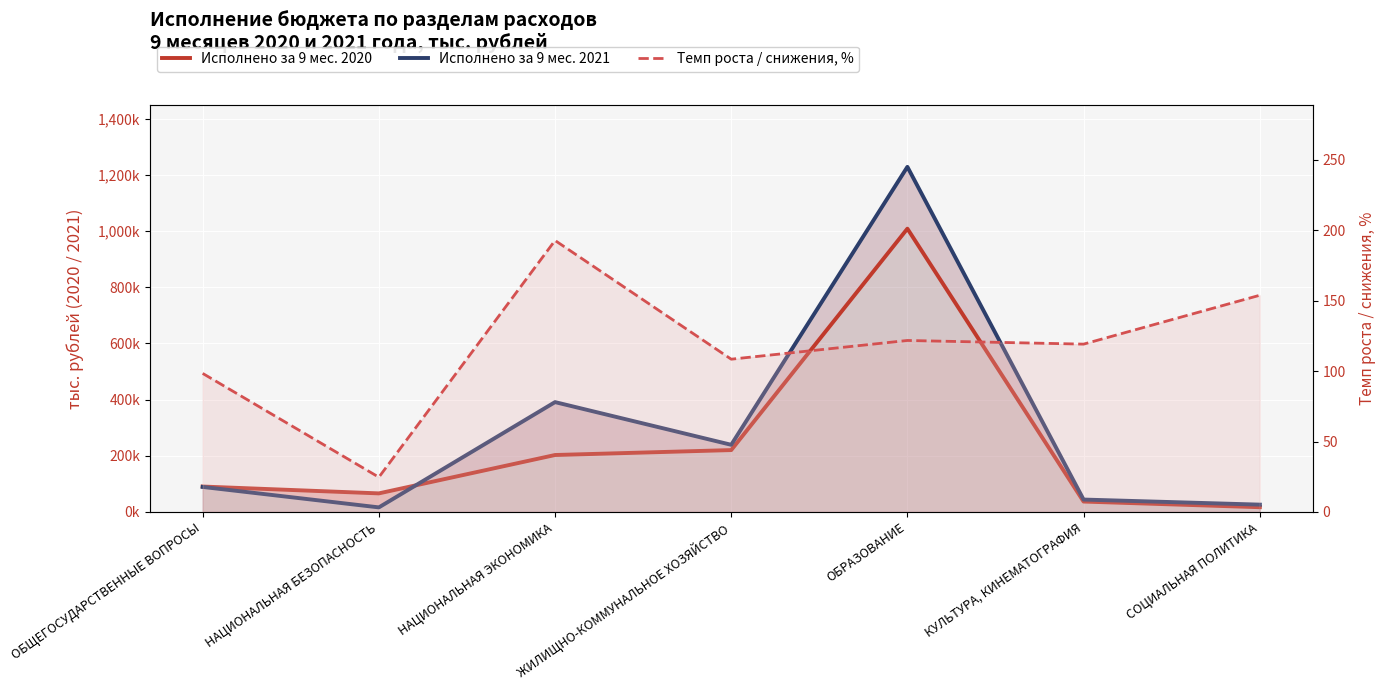

Which series has the widest spread of values?

Исполнено за 9 мес. 2021